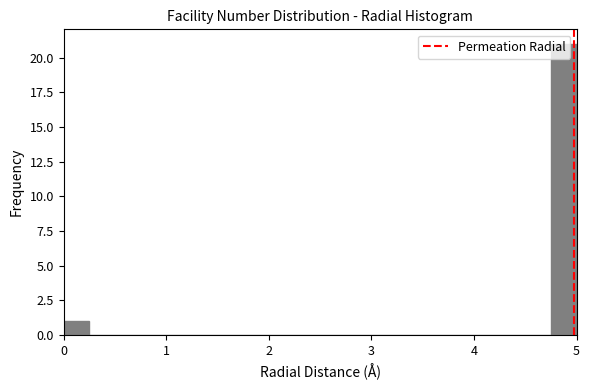

Around what value on the x-axis is the tallest bar? Give the approximate position of its centre, as read against the axis.

4.9